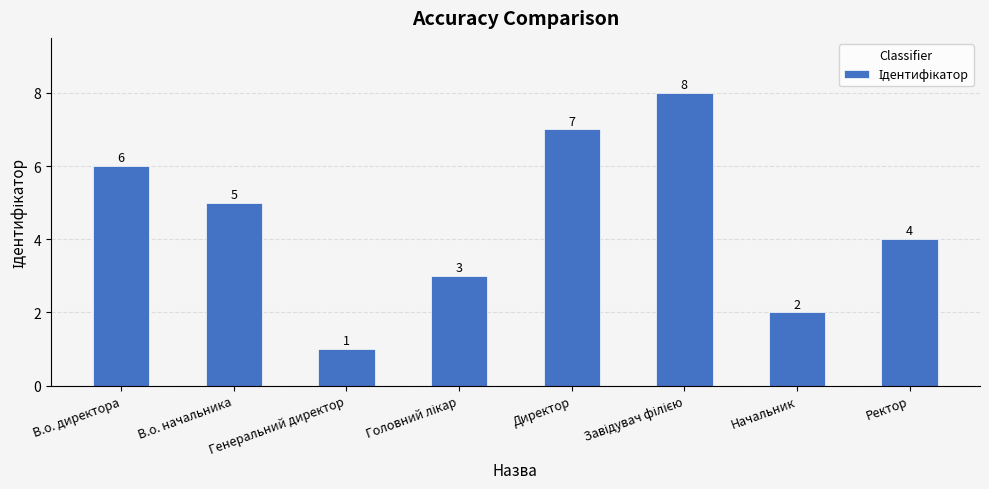

How many distinct data groups are displayed?

1